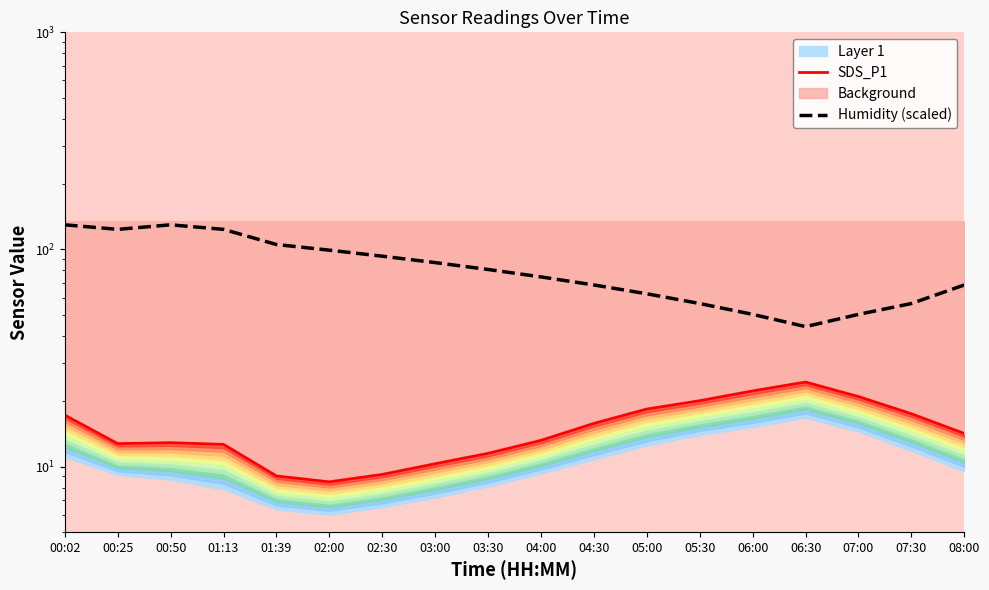

What is the smallest value displayed?

8.5